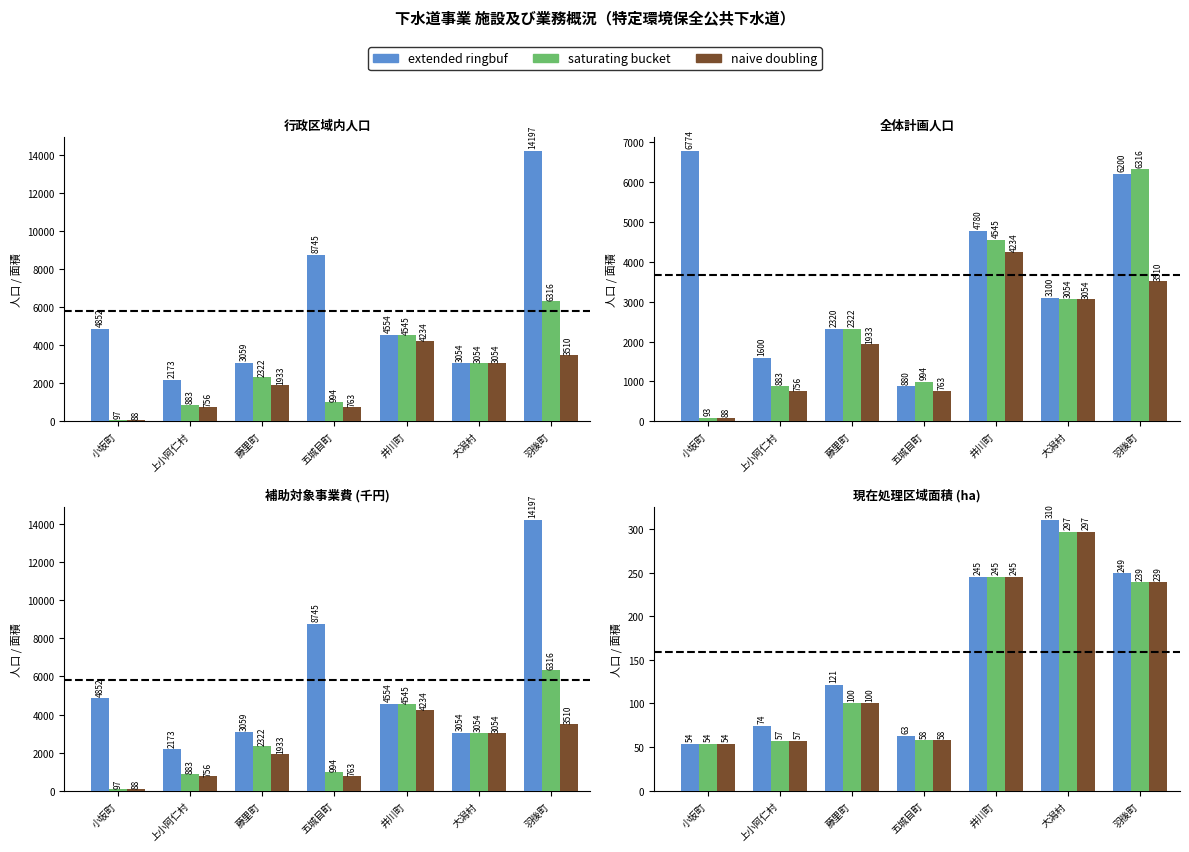

Which series has the widest spread of values?

extended ringbuf